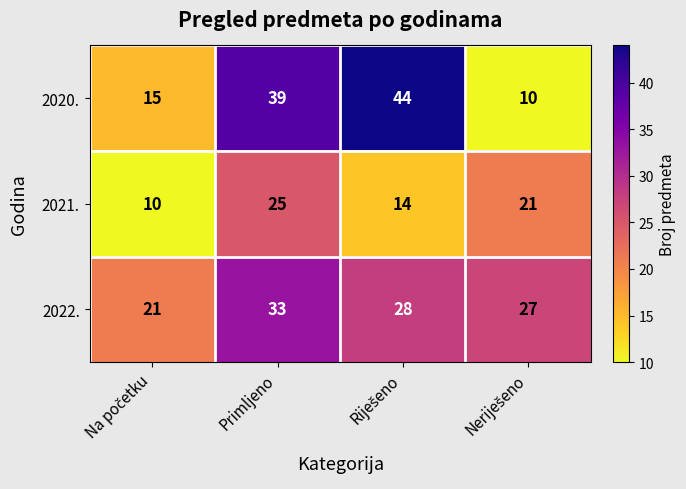

At which label does 2022. first exceed 28?

Primljeno